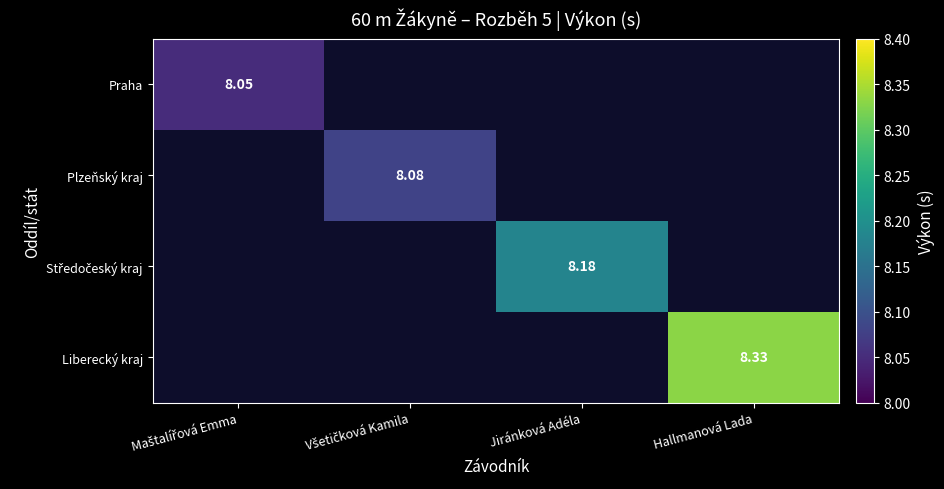

What is the smallest value displayed?

8.1